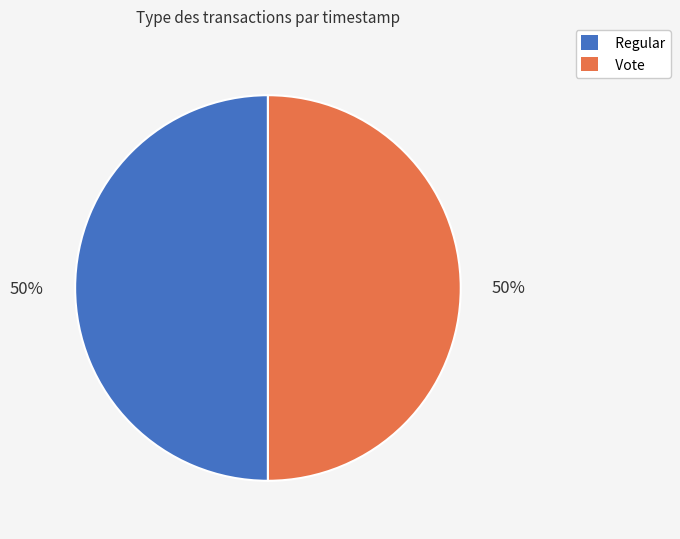

To the nearest percent, what is the average slice percentage?

50%